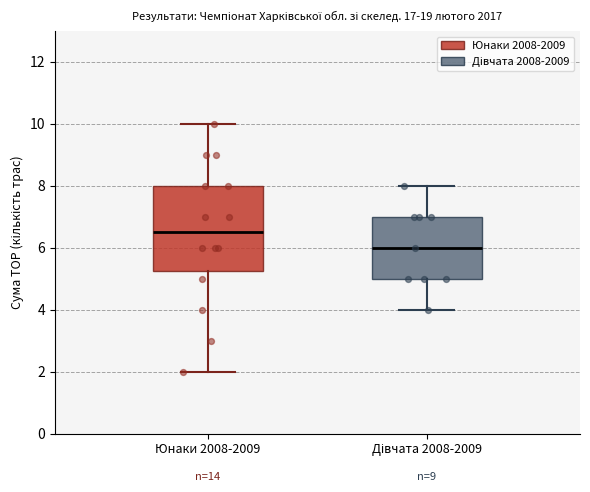

Reading left to right, transcribe this box plot: for each box, give where its median line is, the range the box spans, and where its two whiskers end, as read against the y-axis. The values are not printed on the chart, so give them approximately, as read against the axis.

Юнаки 2008-2009: median 6.6, box 5.2 to 8.0, whiskers 2.0 to 10.0
Дівчата 2008-2009: median 6.0, box 5.0 to 7.0, whiskers 4.0 to 8.0